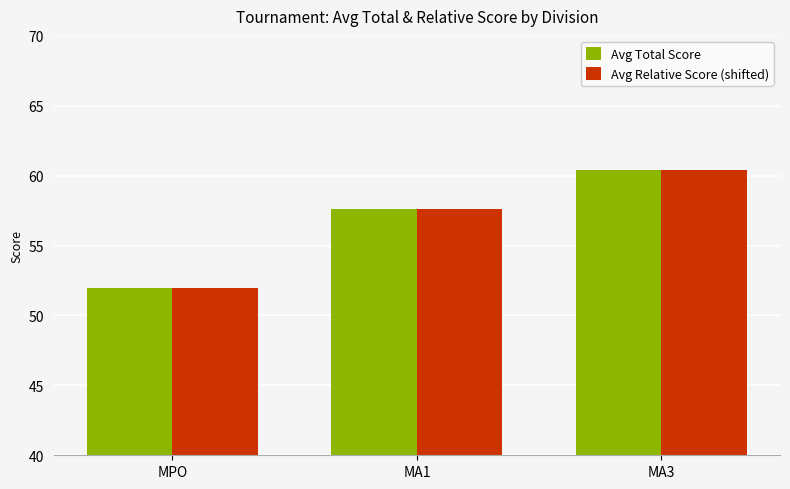

What is the sum of all Avg Relative Score (shifted) values?

170.0